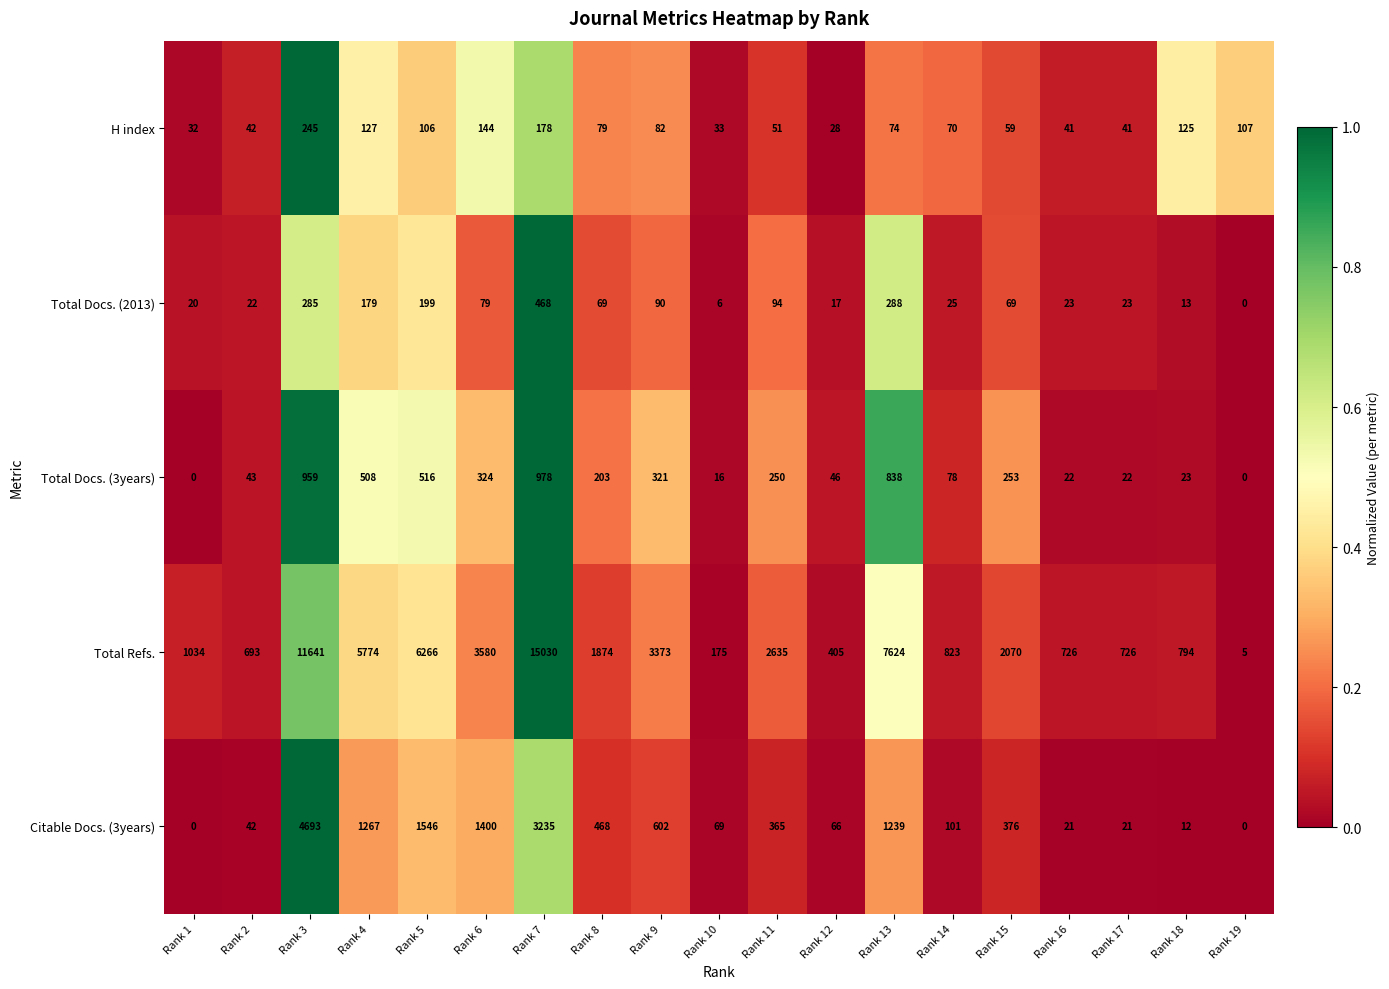

Which label corresponds to the largest value in the chart?

Rank 7